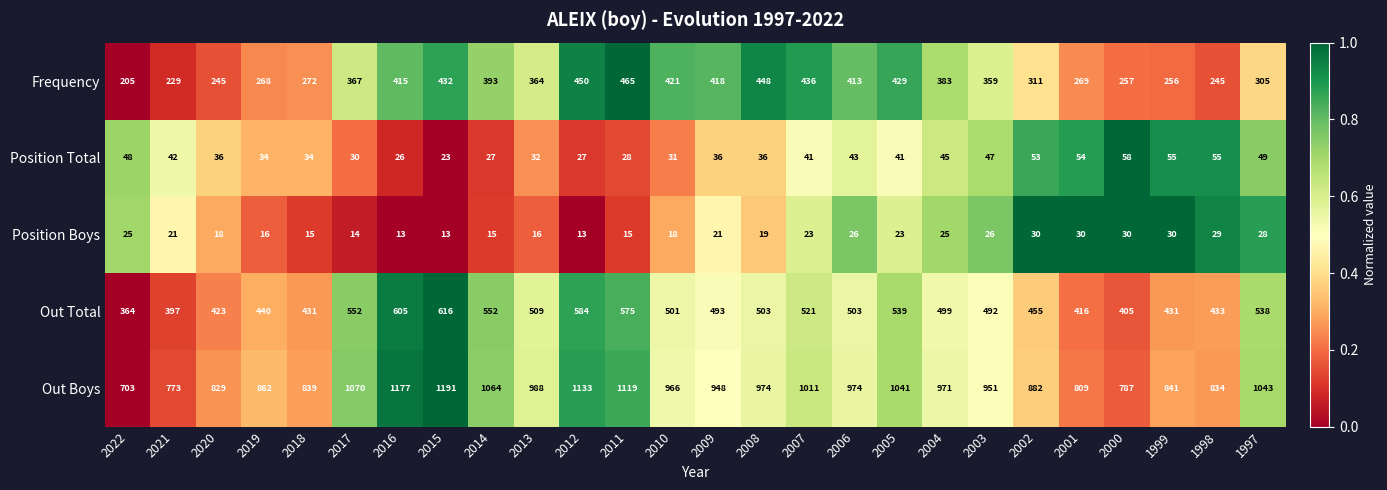

Between 2007 and 2006, which series saw the biggest shift?

Out Boys